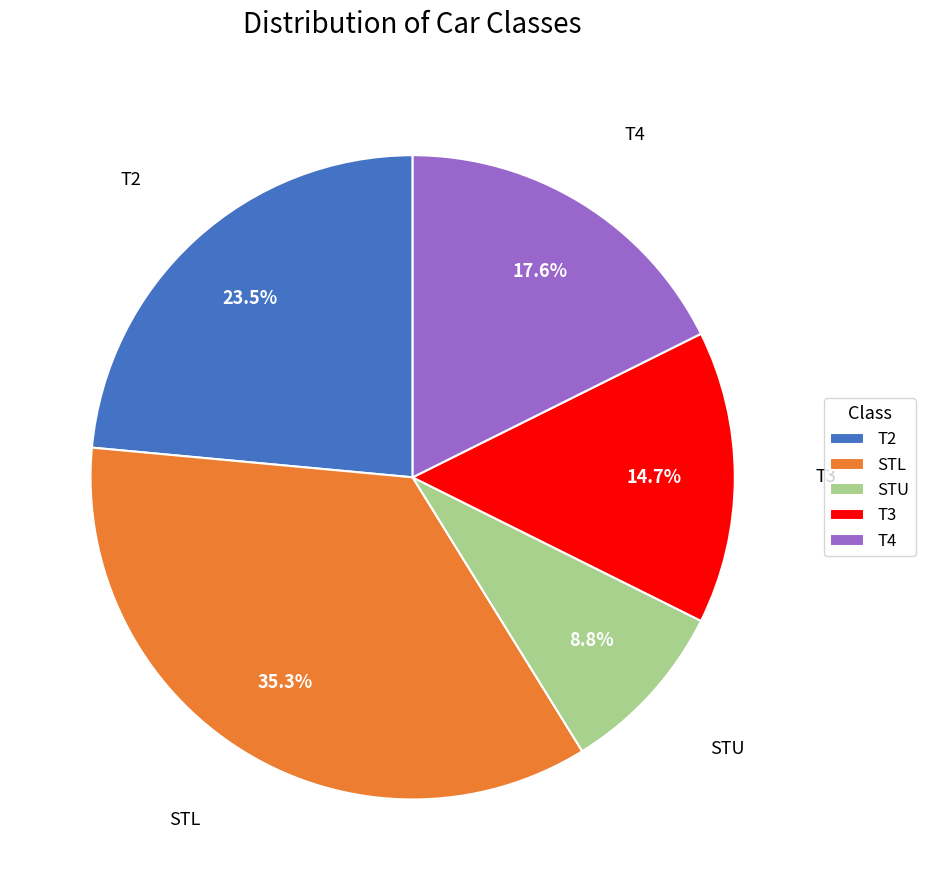

The T2 slice represents 39% of the pie. True or false?

False